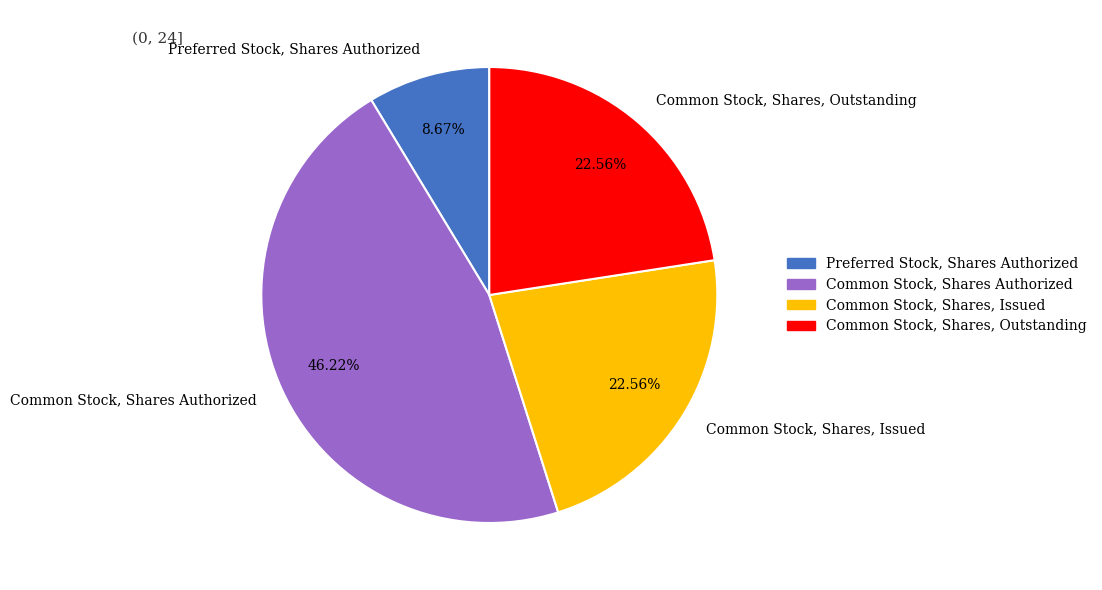

Do Common Stock, Shares, Outstanding and Common Stock, Shares Authorized together represent more than half of the pie?

Yes